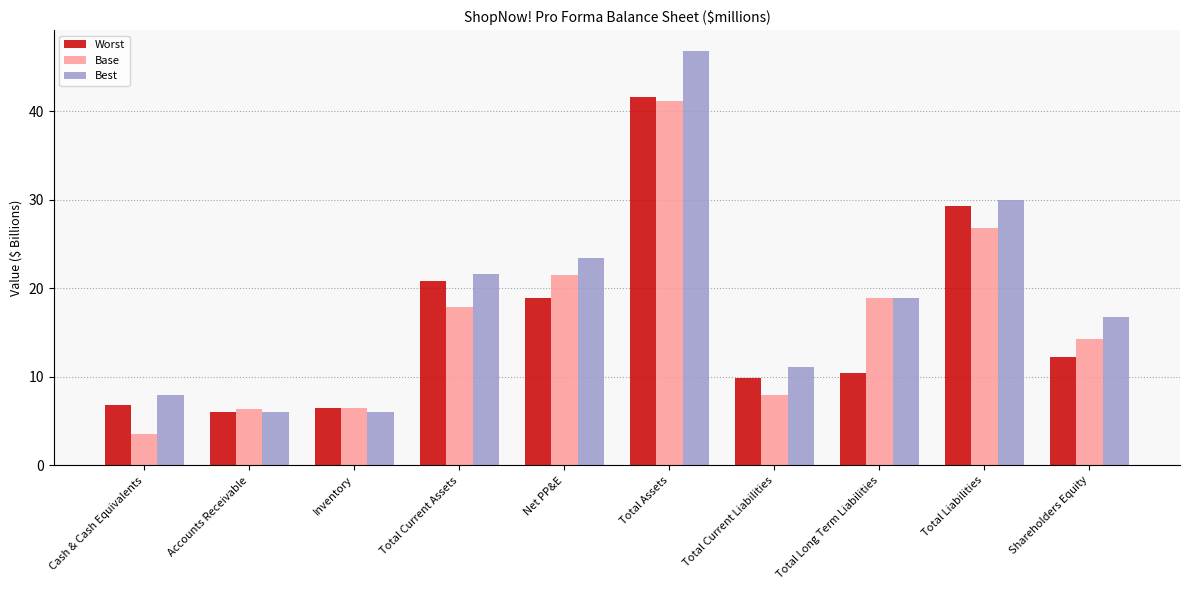

True or false: Worst has a value of 1.5 at Cash & Cash Equivalents.

False